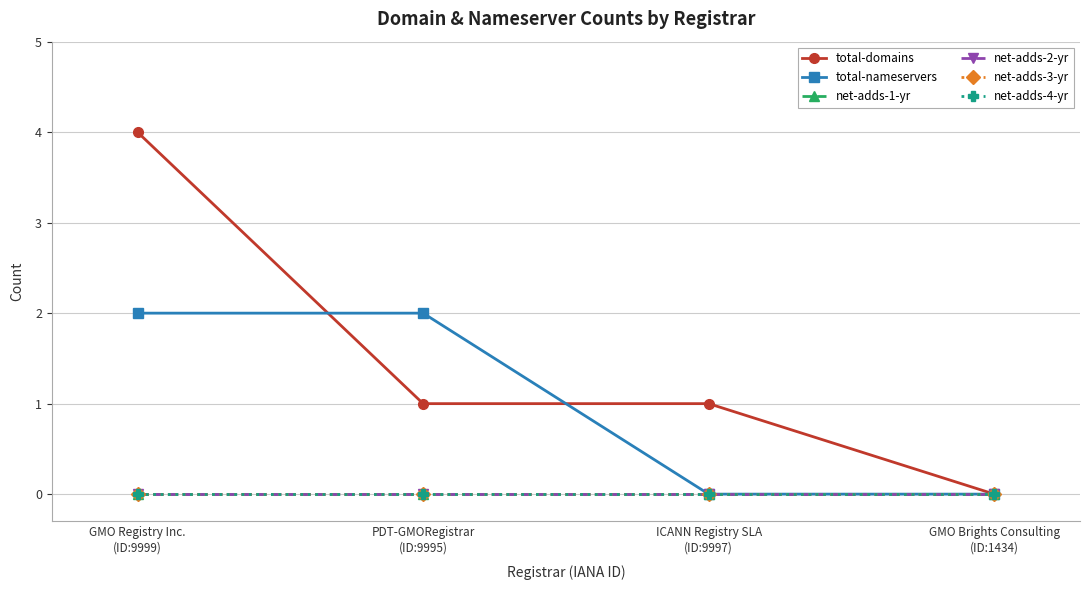

Which series has the widest spread of values?

total-domains